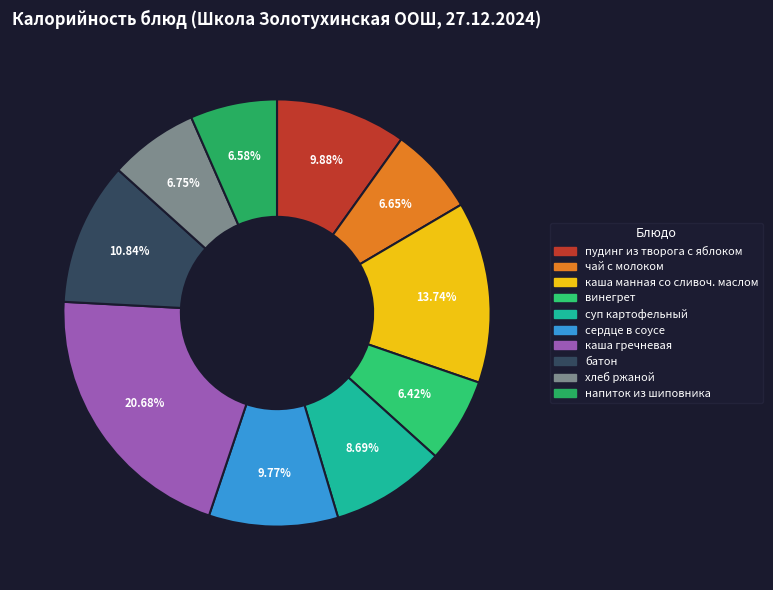

Which slice is the smallest?

винегрет